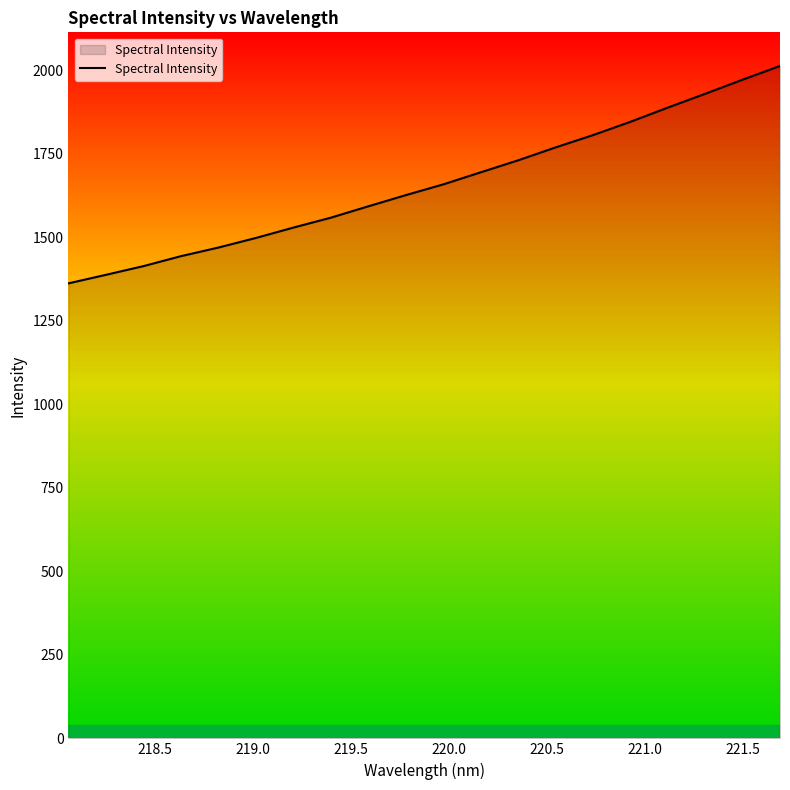

What is the greatest value displayed?

2012.2